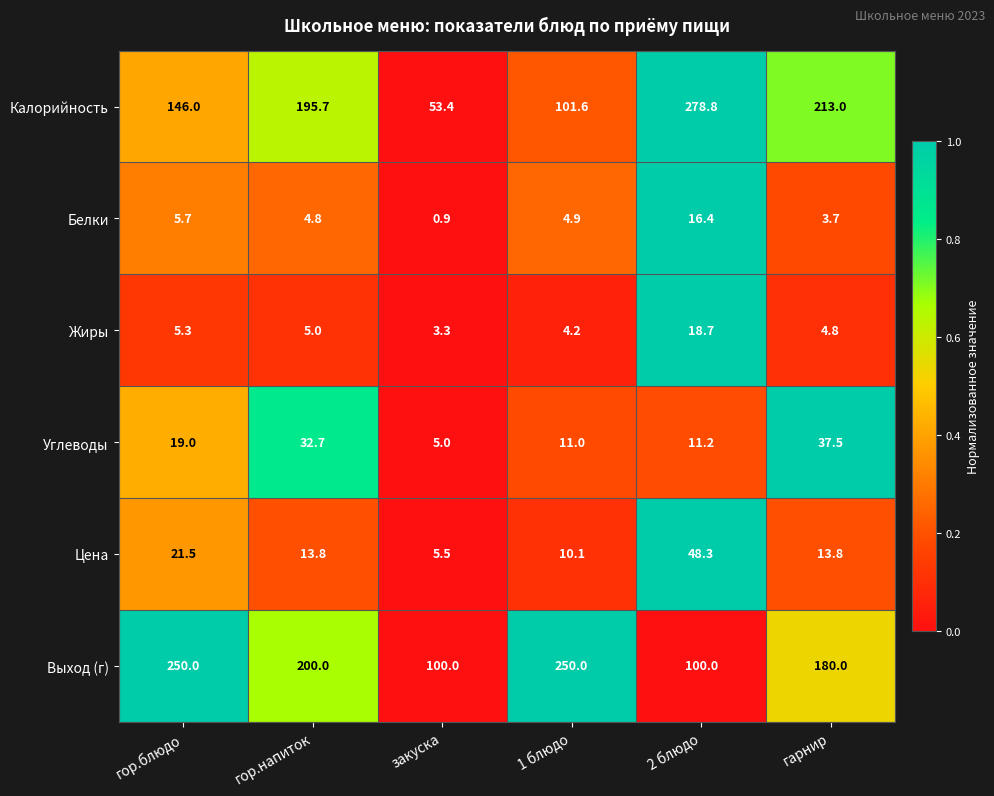

At which category does the chart reach its peak across all series?

2 блюдо